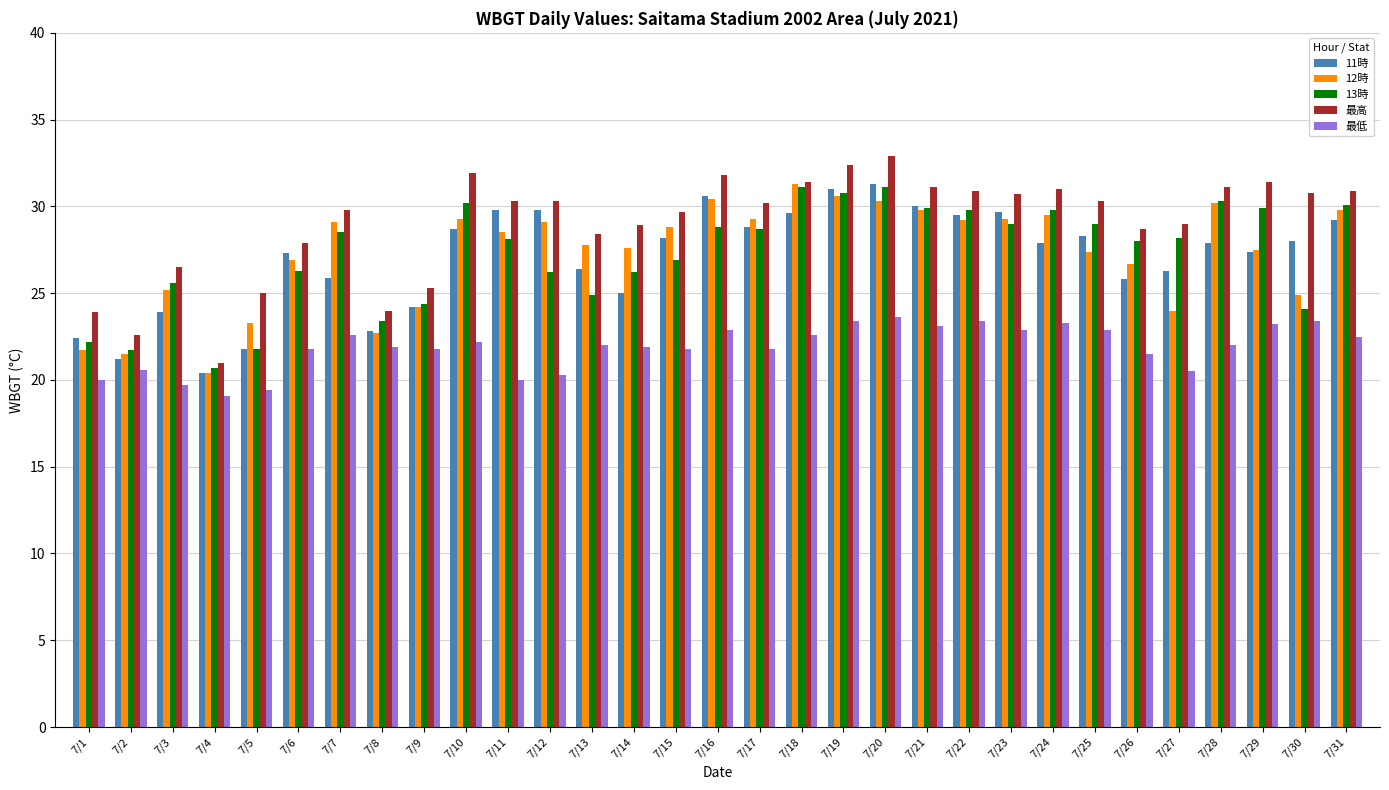

What is the minimum value for 11時?

20.4